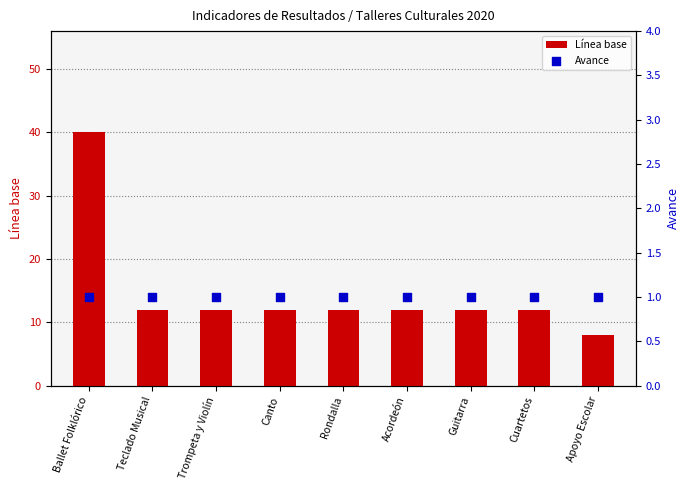

Which series has the largest total across all categories?

Línea base